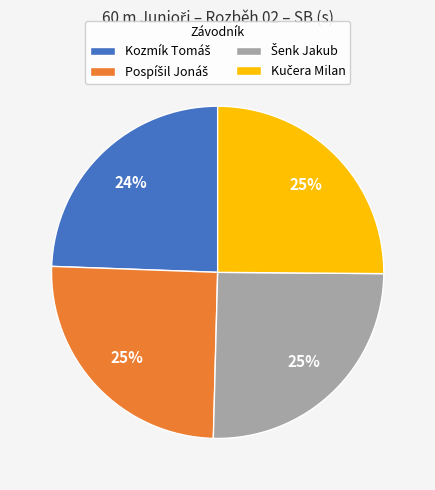

To the nearest percent, what is the difference between the largest and smallest slice percentages?

1%